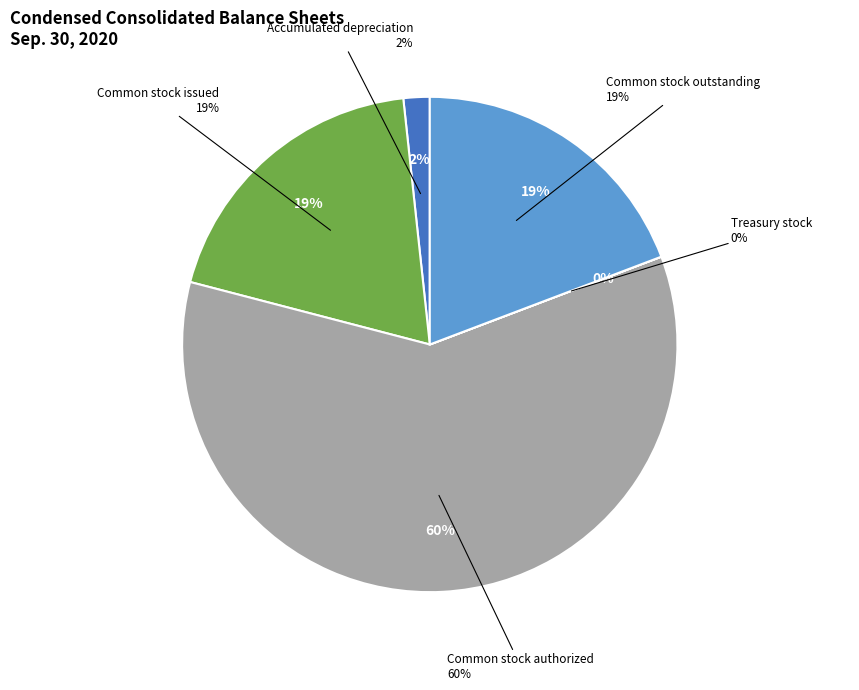

What portion of the pie excludes Common stock, shares authorized?

40.2%